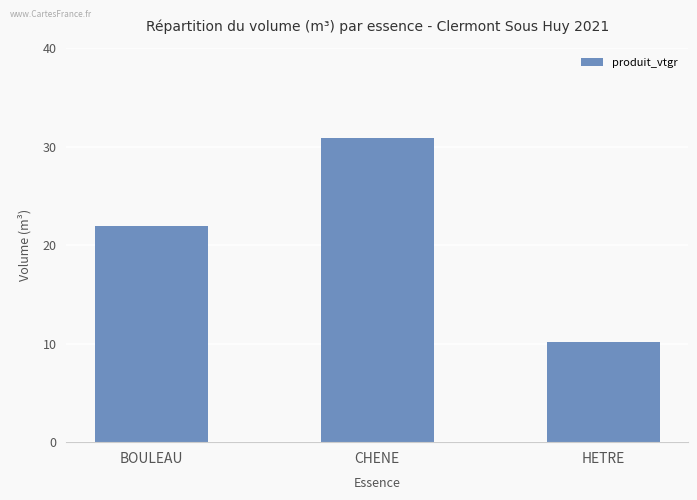

How many values are below 21?

1